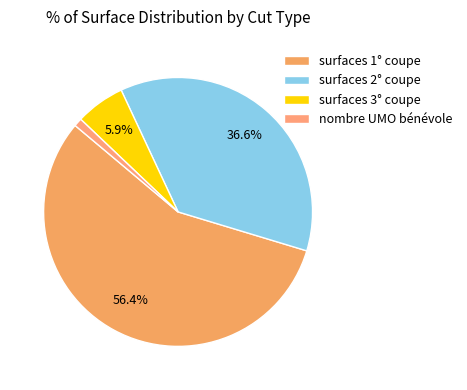

Is there any slice that represents more than half of the pie?

Yes